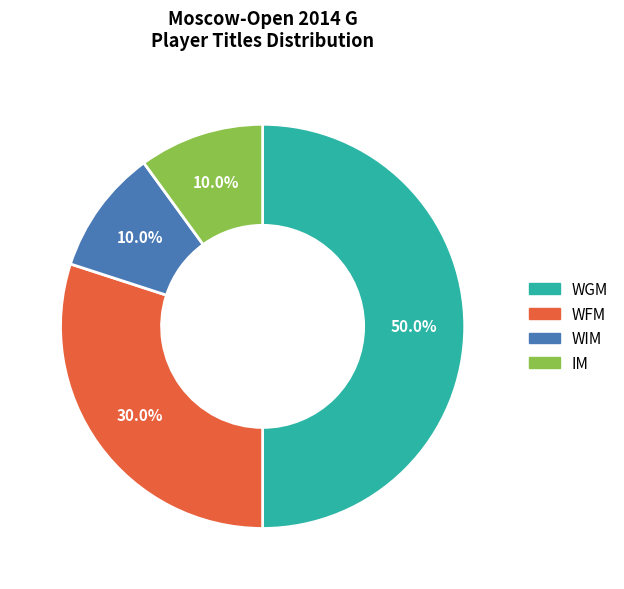

What is the largest slice in the pie chart?

WGM